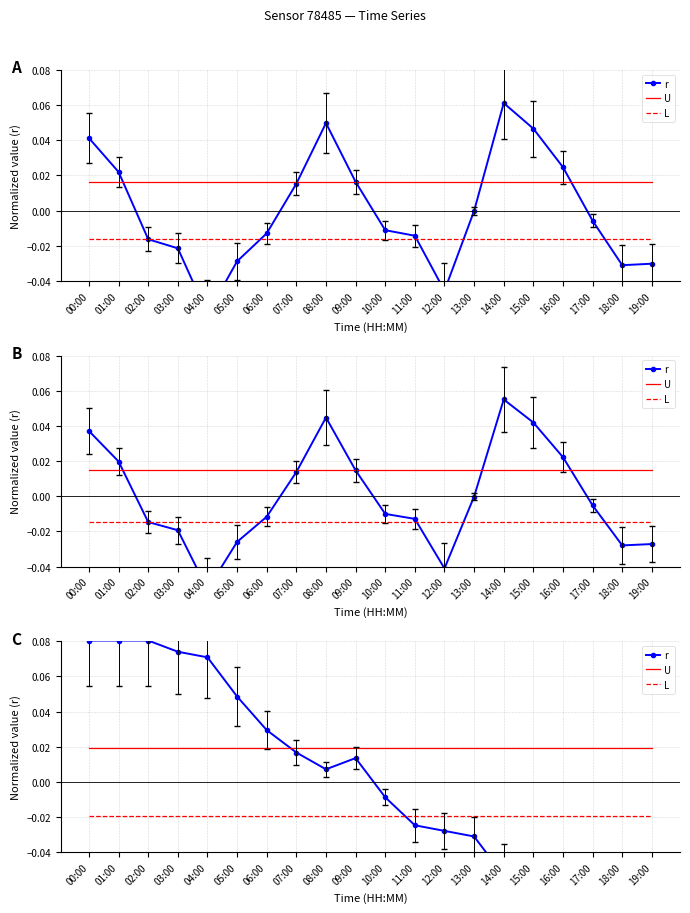

Reading left to right, list all the values displayed in this chart.

r: 0.1	0.1	0.1	0.1	0.1	0.0	0.0	0.0	0.0	0.0	-0.0	-0.0	-0.0	-0.0	-0.1	-0.1	-0.1	-0.1	-0.1	-0.1
U: 0.0	0.0	0.0	0.0	0.0	0.0	0.0	0.0	0.0	0.0	0.0	0.0	0.0	0.0	0.0	0.0	0.0	0.0	0.0	0.0
L: -0.0	-0.0	-0.0	-0.0	-0.0	-0.0	-0.0	-0.0	-0.0	-0.0	-0.0	-0.0	-0.0	-0.0	-0.0	-0.0	-0.0	-0.0	-0.0	-0.0